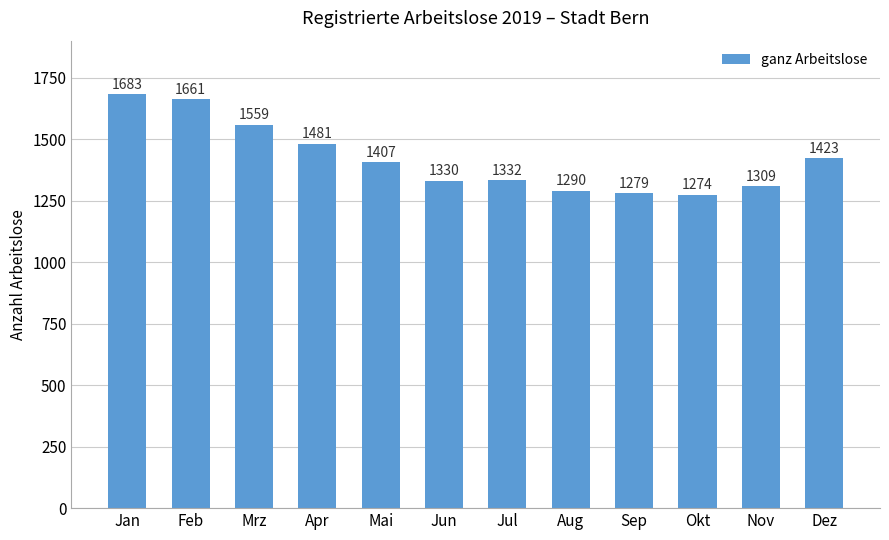

Where is the data nearest to the value 1478?

Apr